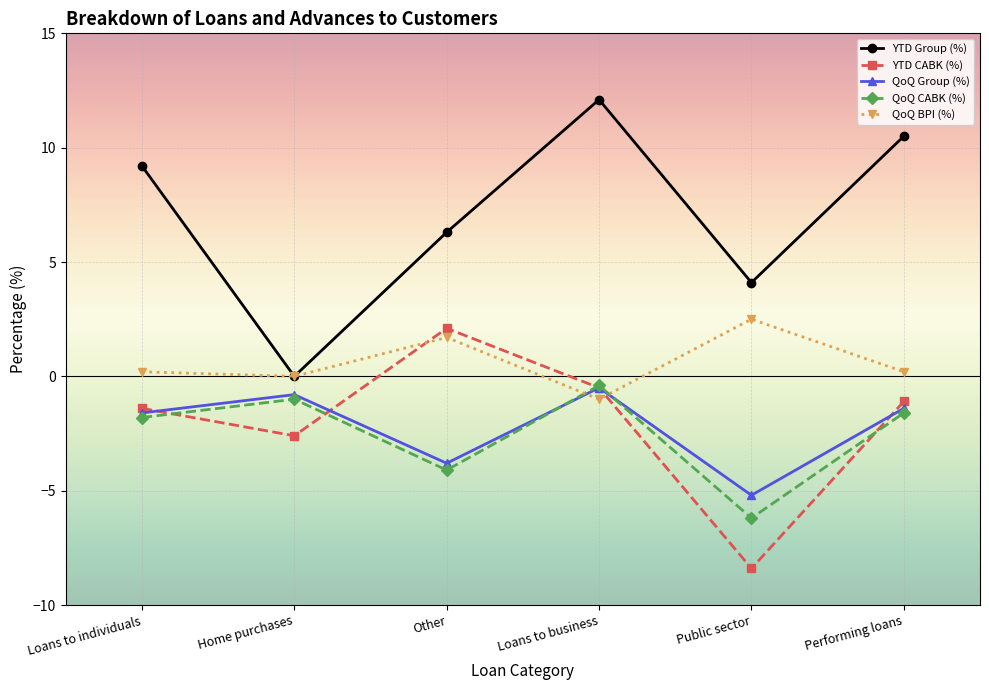

What is the difference between the highest and lowest values at Home purchases?

2.6